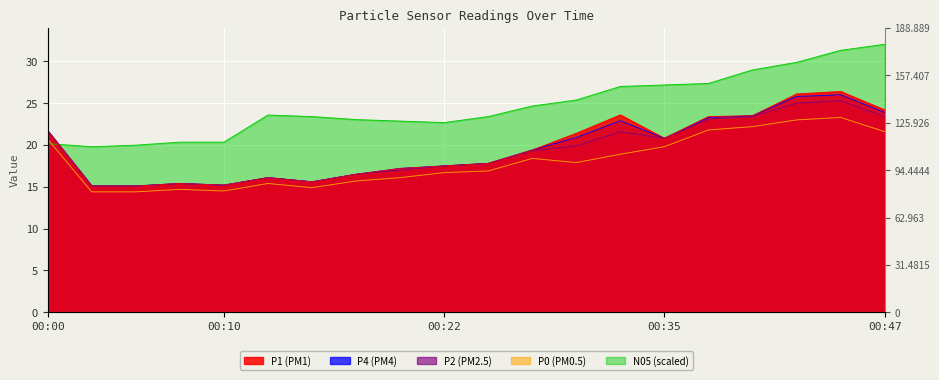

True or false: P0 has more than 2 interior local peaks.

True